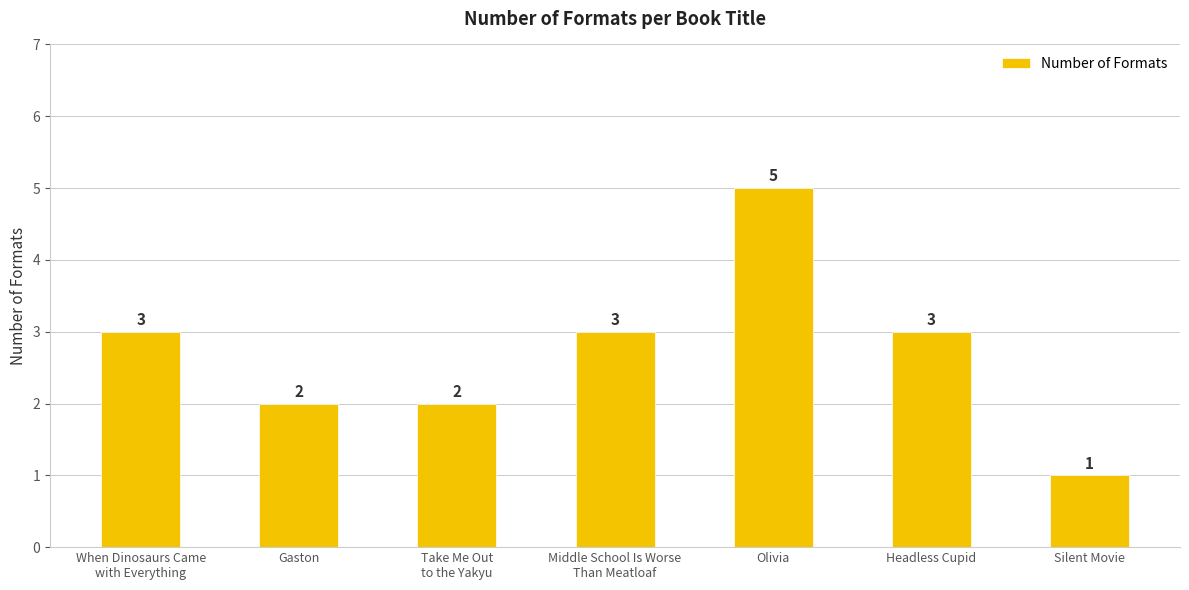

What is the minimum value shown in the chart?

1